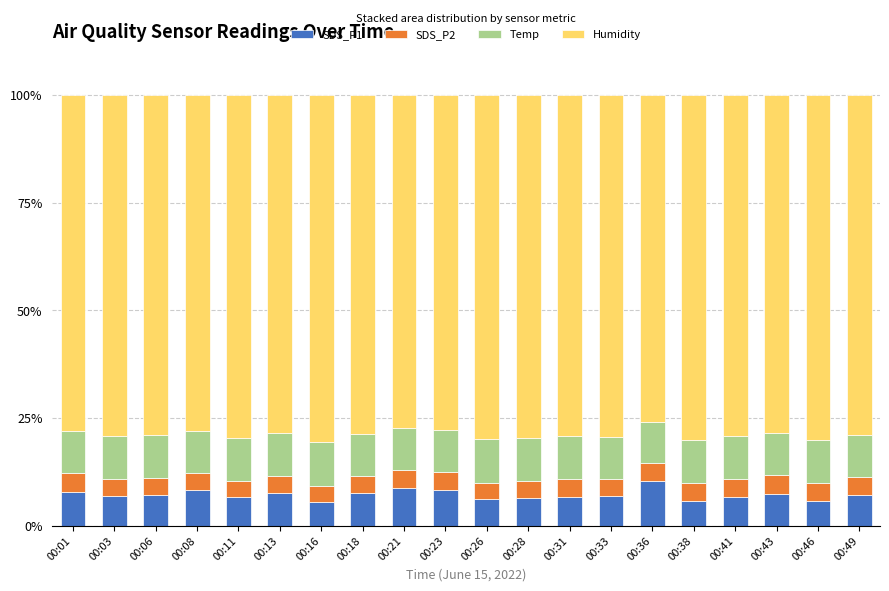

Is it true that SDS_P1 equals 10.4 at 00:36?

True